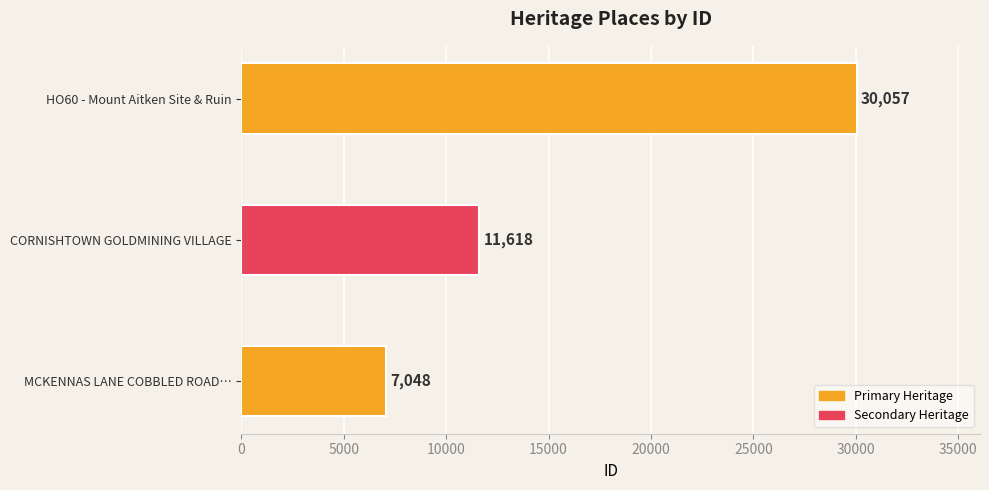

Reading bottom to top, transcribe all the data shown in this chart.

7048	11618	30057